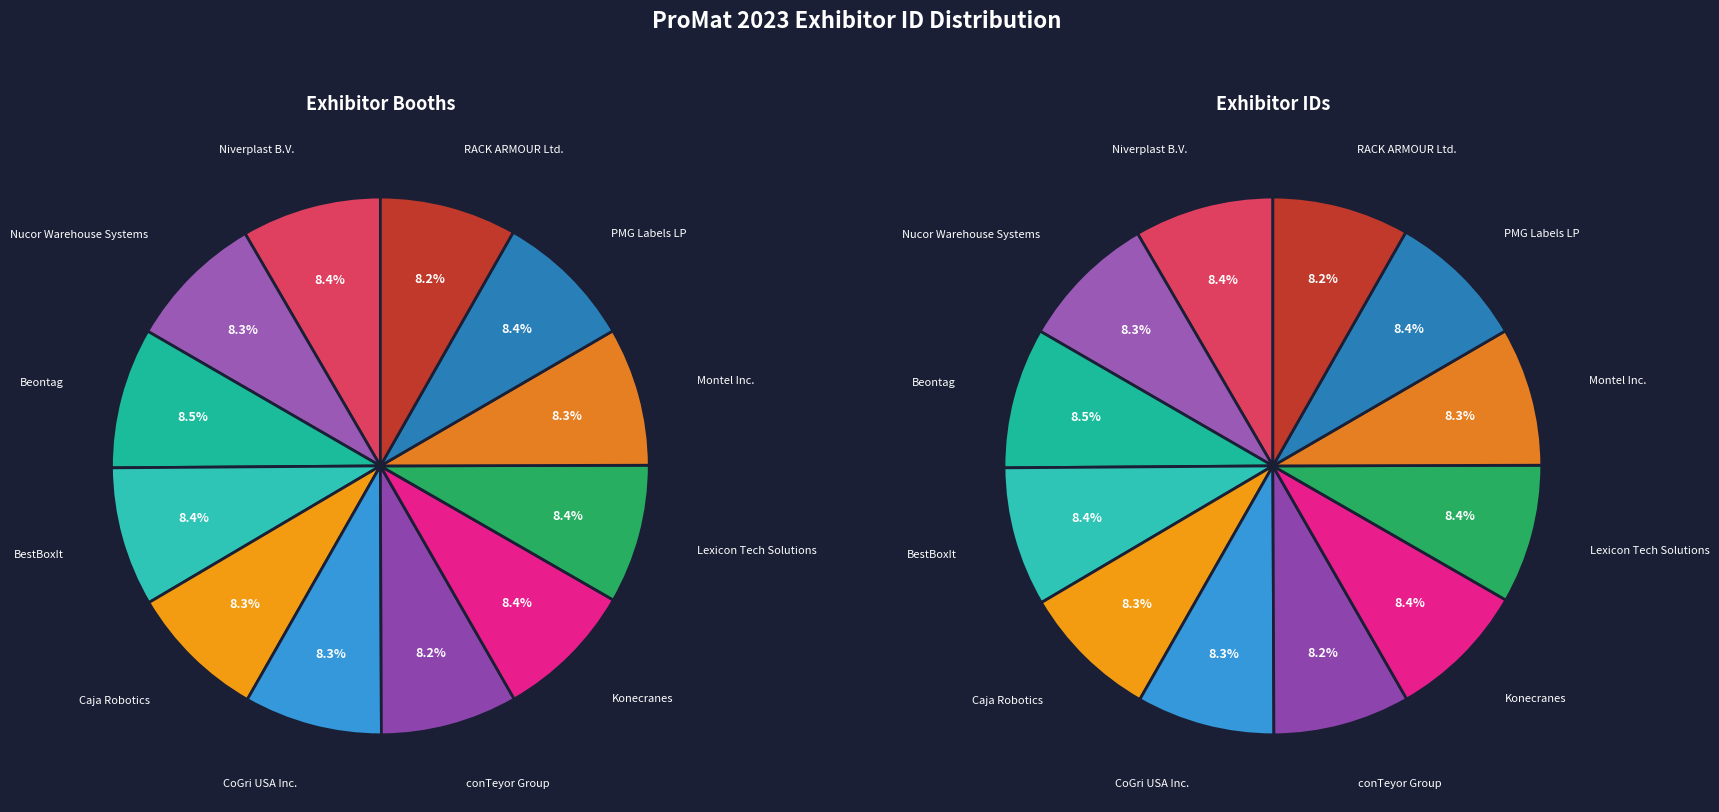

Count the number of slices in the pie.

12